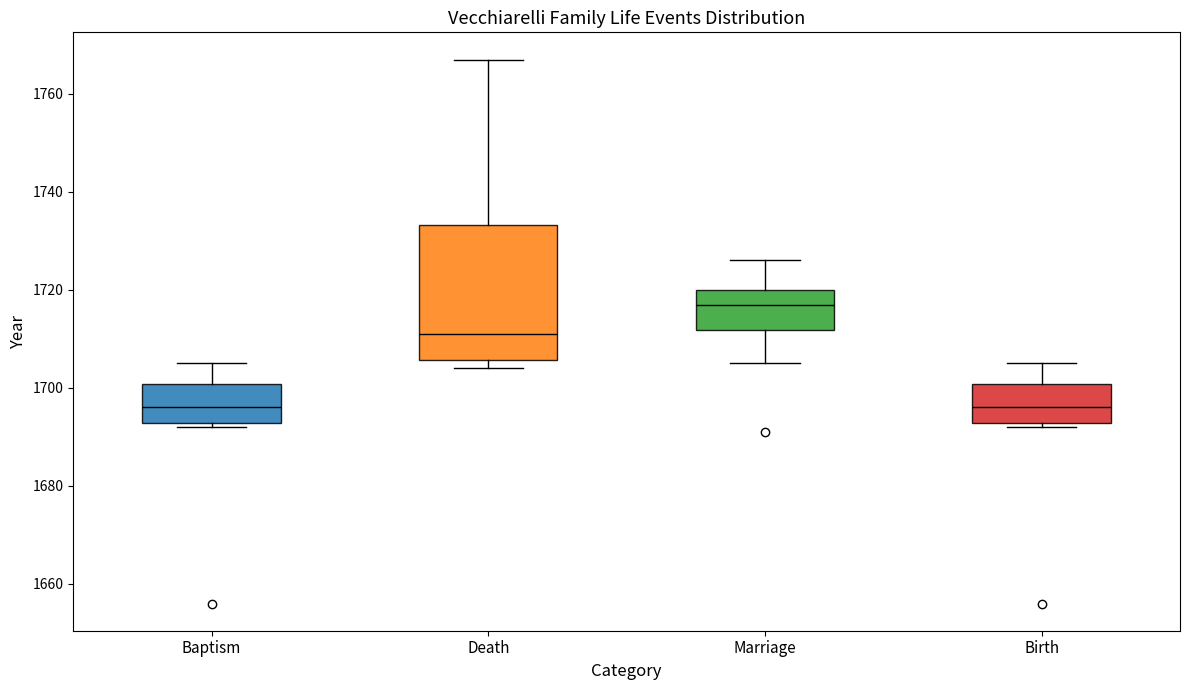

Reading left to right, read every box against the y-axis: the position of its median line, the range the box covers, and the ends of its whiskers. The values are not printed on the chart, so give them approximately, as read against the axis.

Baptism: median 1696, box 1692 to 1700, whiskers 1692 (just below the box's lower edge) to 1706
Death: median 1712, box 1706 to 1734, whiskers 1704 to 1768
Marriage: median 1718, box 1712 to 1720, whiskers 1706 to 1726
Birth: median 1696, box 1692 to 1700, whiskers 1692 (just below the box's lower edge) to 1706